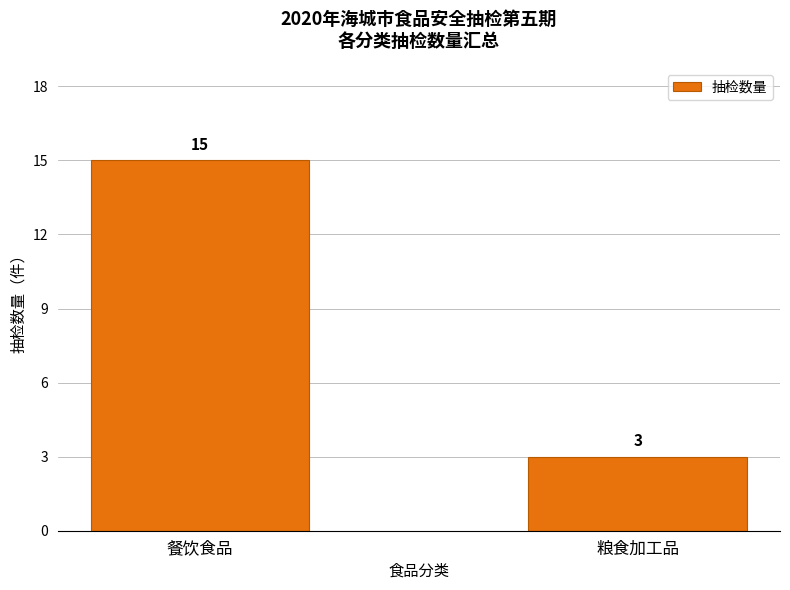

Rank the categories by value from lowest to highest.

粮食加工品, 餐饮食品